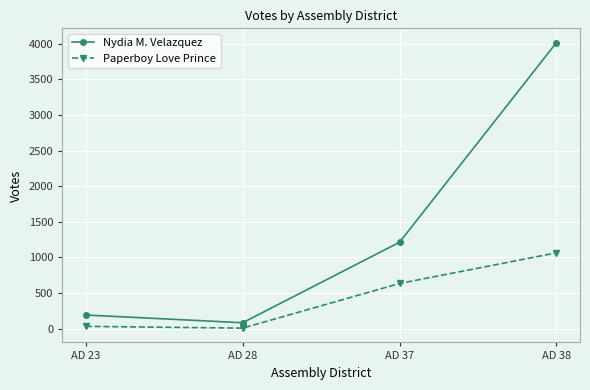

At which label is Paperboy Love Prince closest to 535?

AD 37